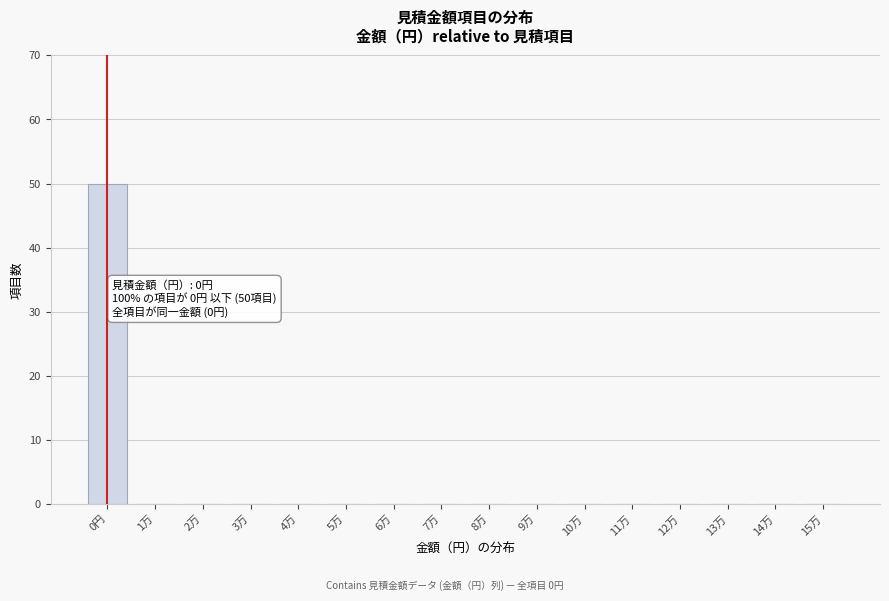

Reading left to right, transcribe all the data shown in this chart.

0円=50	1万=0	2万=0	3万=0	4万=0	5万=0	6万=0	7万=0	8万=0	9万=0	10万=0	11万=0	12万=0	13万=0	14万=0	15万=0